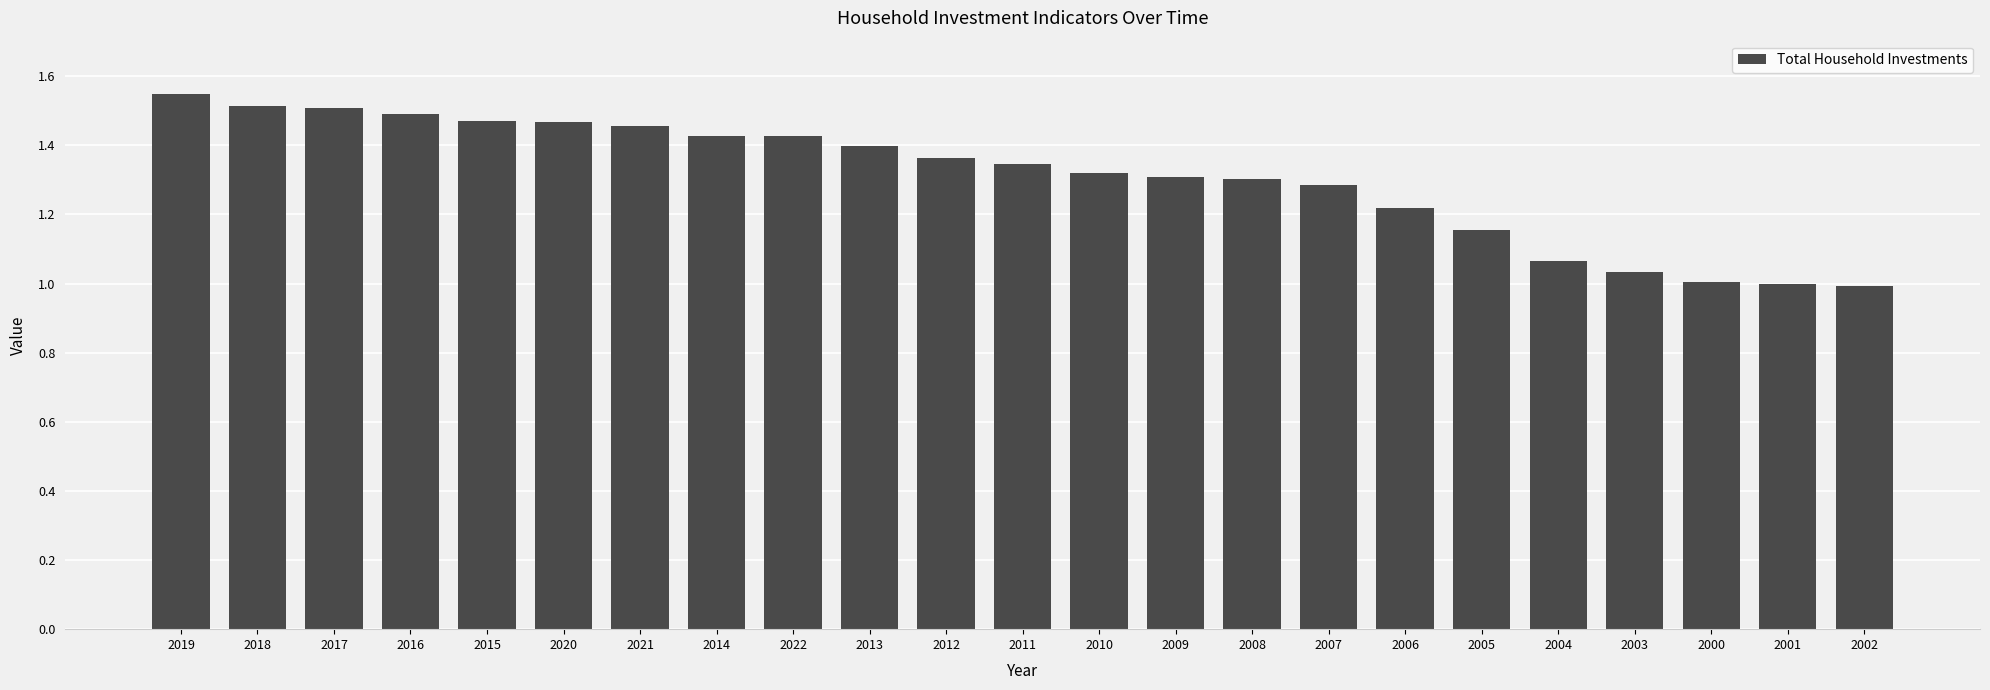

What is the difference between the values at 2011 and 2000?

0.3